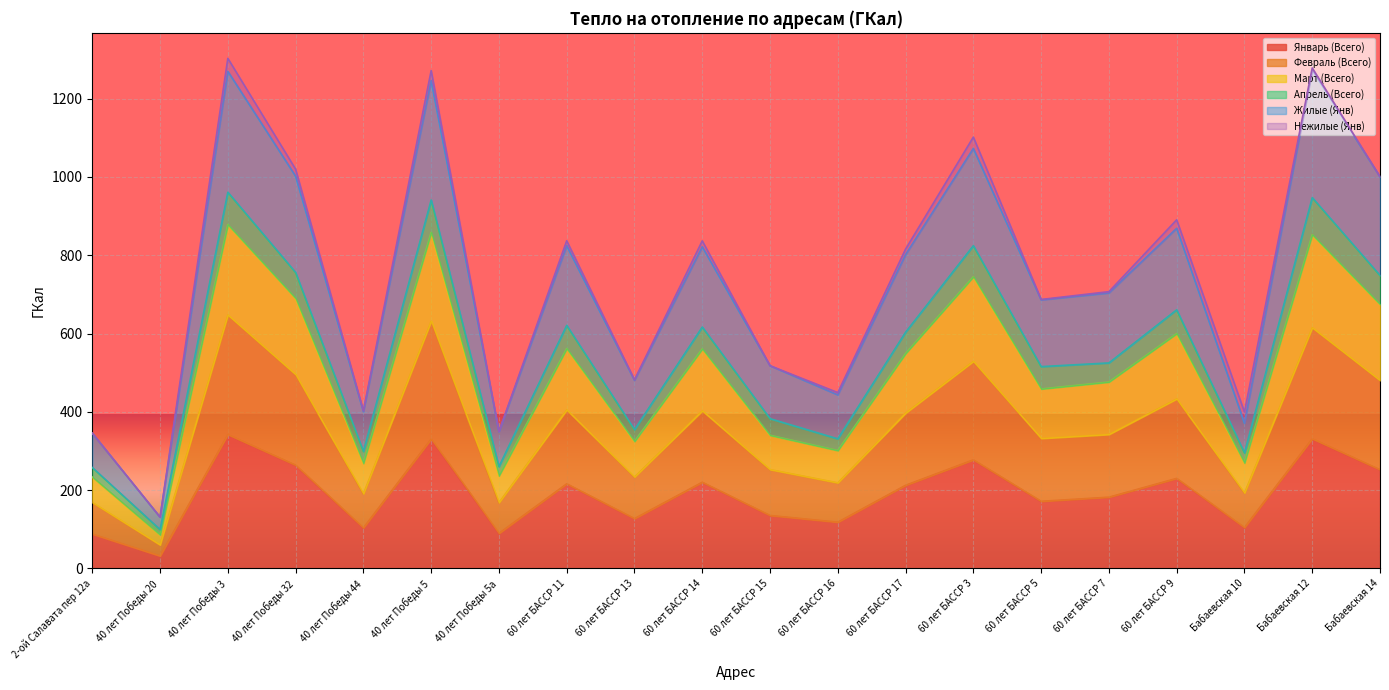

How many values in the Январь (Всего) series are below 212?

10